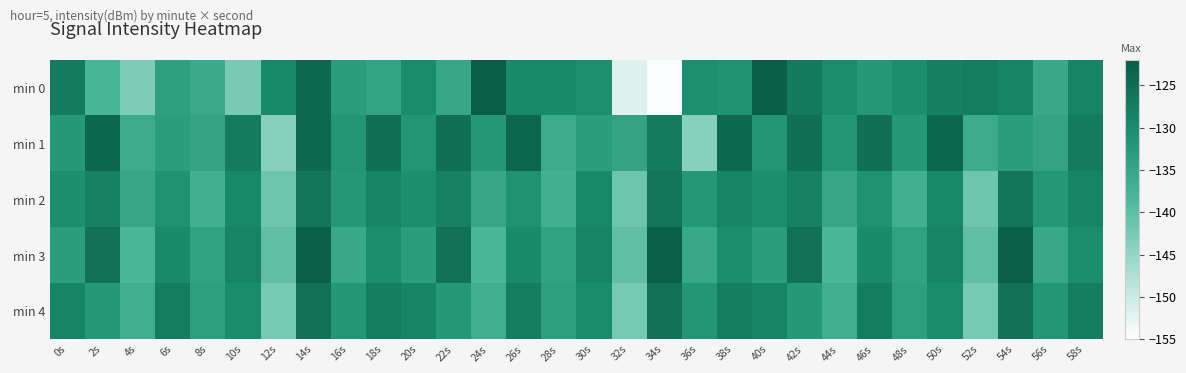

How many categories are shown in the chart?

30